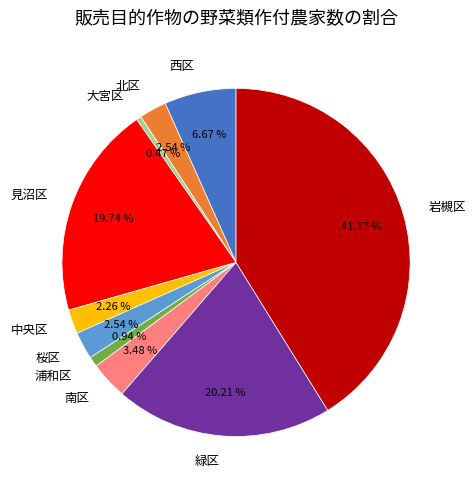

To the nearest percent, what is the difference between the largest and smallest slice percentages?

41%